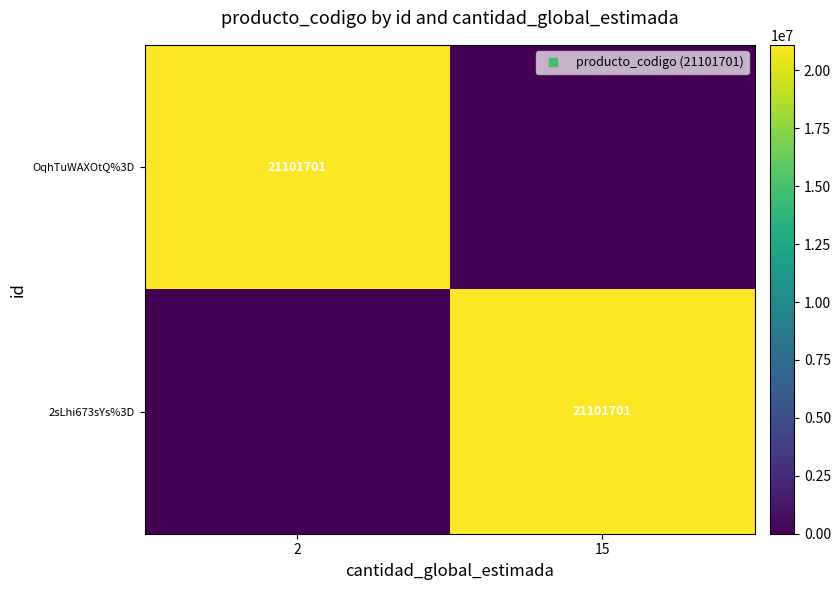

At which category is the sum across all series the highest?

2